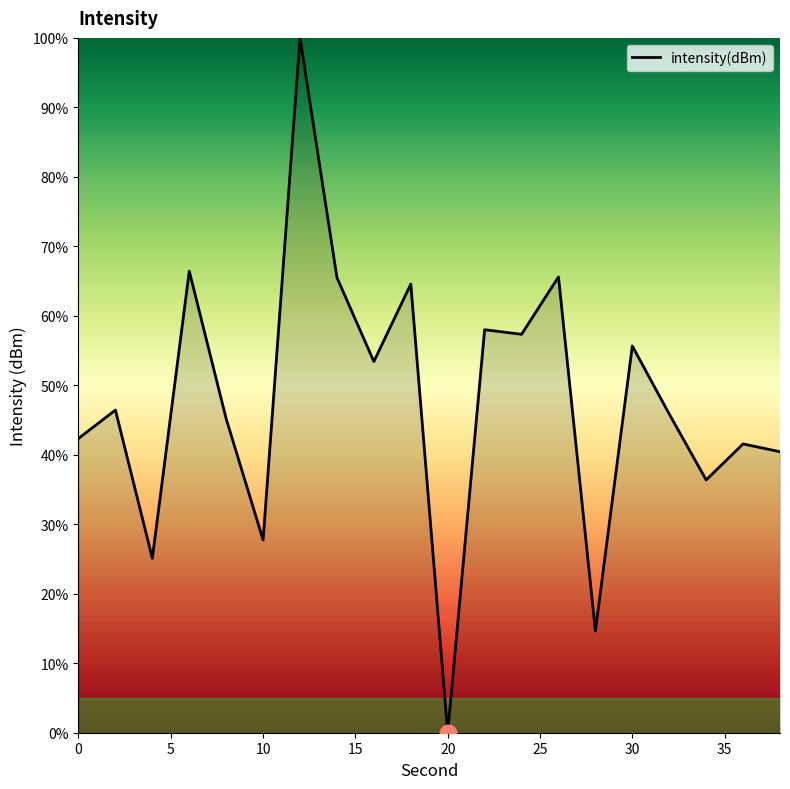

Does the chart have visible grid lines?

No